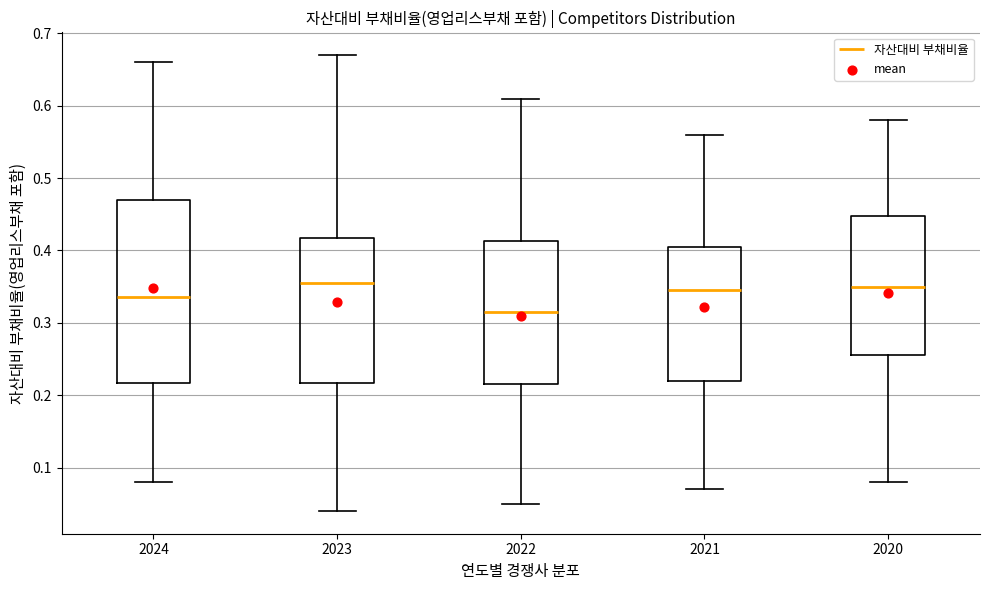

Reading left to right, transcribe this box plot: for each box, give where its median line is, the range the box spans, and where its two whiskers end, as read against the y-axis. The values are not printed on the chart, so give them approximately, as read against the axis.

2024: median 0.34, box 0.22 to 0.47, whiskers 0.08 to 0.66
2023: median 0.36, box 0.22 to 0.42, whiskers 0.04 to 0.67
2022: median 0.32, box 0.22 to 0.41, whiskers 0.05 to 0.61
2021: median 0.35, box 0.22 to 0.41, whiskers 0.07 to 0.56
2020: median 0.35, box 0.26 to 0.45, whiskers 0.08 to 0.58